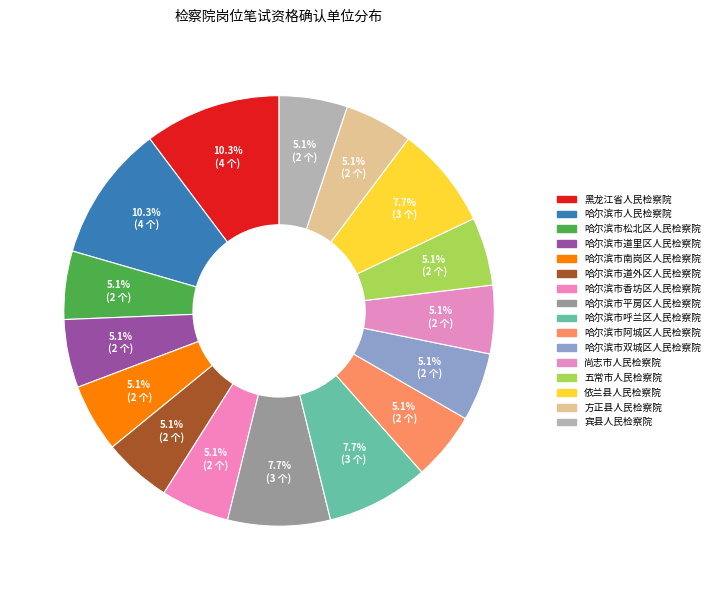

Which category has the smallest portion of the pie?

哈尔滨市松北区人民检察院